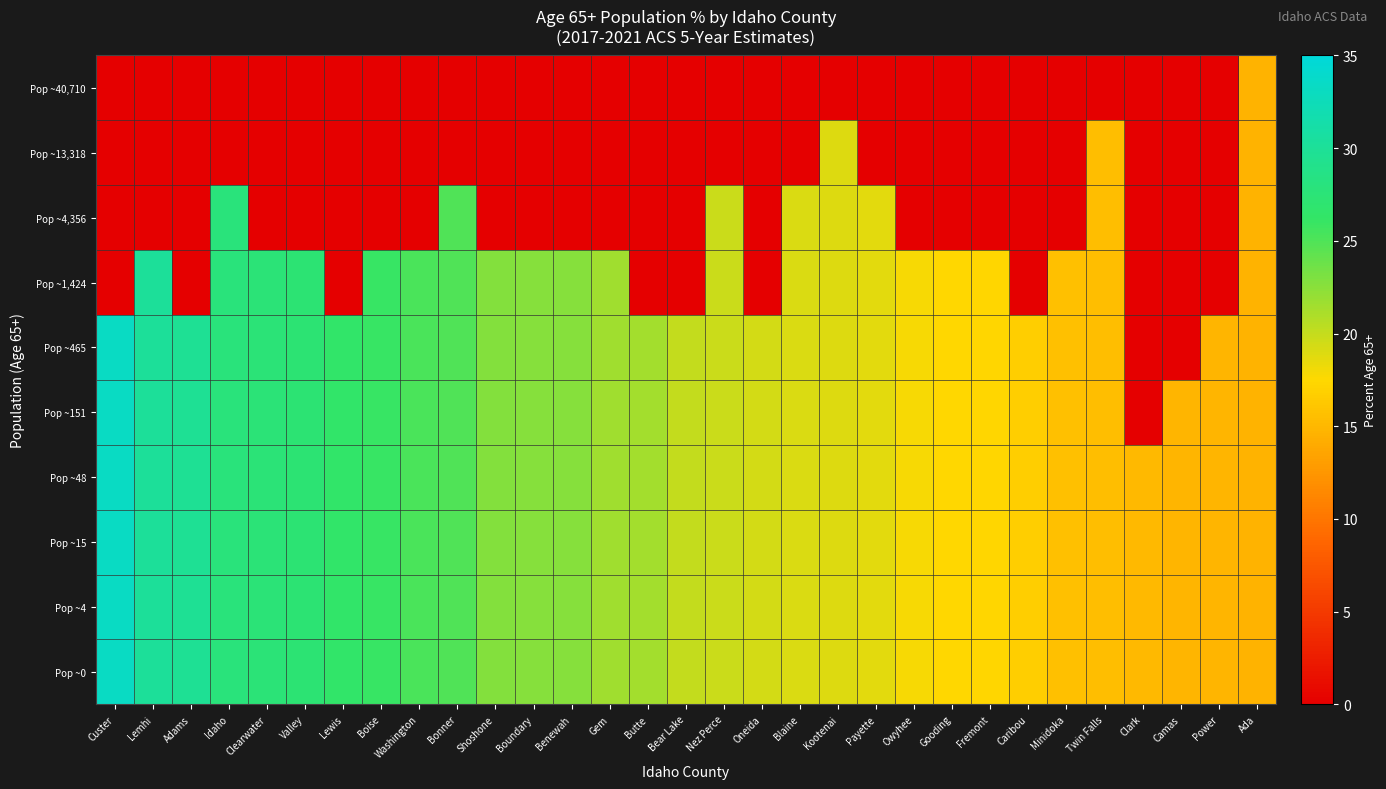

Reading left to right, extract all data points from this chart.

Pop ~0: Custer=33.3	Lemhi=30.1	Adams=29.8	Idaho=27.8	Clearwater=27.5	Valley=27.3	Lewis=26.4	Boise=26.1	Washington=25.2	Bonner=24.9	Shoshone=22.7	Boundary=22.6	Benewah=22.6	Gem=21.5	Butte=21.4	Bear Lake=20.0	Nez Perce=19.7	Oneida=19.4	Blaine=19.1	Kootenai=18.9	Payette=18.7	Owyhee=17.8	Gooding=17.4	Fremont=17.3	Caribou=16.7	Minidoka=15.6	Twin Falls=15.5	Clark=15.1	Camas=14.9	Power=14.8	Ada=14.7
Pop ~4: Custer=33.3	Lemhi=30.1	Adams=29.8	Idaho=27.8	Clearwater=27.5	Valley=27.3	Lewis=26.4	Boise=26.1	Washington=25.2	Bonner=24.9	Shoshone=22.7	Boundary=22.6	Benewah=22.6	Gem=21.5	Butte=21.4	Bear Lake=20.0	Nez Perce=19.7	Oneida=19.4	Blaine=19.1	Kootenai=18.9	Payette=18.7	Owyhee=17.8	Gooding=17.4	Fremont=17.3	Caribou=16.7	Minidoka=15.6	Twin Falls=15.5	Clark=15.1	Camas=14.9	Power=14.8	Ada=14.7
Pop ~15: Custer=33.3	Lemhi=30.1	Adams=29.8	Idaho=27.8	Clearwater=27.5	Valley=27.3	Lewis=26.4	Boise=26.1	Washington=25.2	Bonner=24.9	Shoshone=22.7	Boundary=22.6	Benewah=22.6	Gem=21.5	Butte=21.4	Bear Lake=20.0	Nez Perce=19.7	Oneida=19.4	Blaine=19.1	Kootenai=18.9	Payette=18.7	Owyhee=17.8	Gooding=17.4	Fremont=17.3	Caribou=16.7	Minidoka=15.6	Twin Falls=15.5	Clark=15.1	Camas=14.9	Power=14.8	Ada=14.7
Pop ~48: Custer=33.3	Lemhi=30.1	Adams=29.8	Idaho=27.8	Clearwater=27.5	Valley=27.3	Lewis=26.4	Boise=26.1	Washington=25.2	Bonner=24.9	Shoshone=22.7	Boundary=22.6	Benewah=22.6	Gem=21.5	Butte=21.4	Bear Lake=20.0	Nez Perce=19.7	Oneida=19.4	Blaine=19.1	Kootenai=18.9	Payette=18.7	Owyhee=17.8	Gooding=17.4	Fremont=17.3	Caribou=16.7	Minidoka=15.6	Twin Falls=15.5	Clark=15.1	Camas=14.9	Power=14.8	Ada=14.7
Pop ~151: Custer=33.3	Lemhi=30.1	Adams=29.8	Idaho=27.8	Clearwater=27.5	Valley=27.3	Lewis=26.4	Boise=26.1	Washington=25.2	Bonner=24.9	Shoshone=22.7	Boundary=22.6	Benewah=22.6	Gem=21.5	Butte=21.4	Bear Lake=20.0	Nez Perce=19.7	Oneida=19.4	Blaine=19.1	Kootenai=18.9	Payette=18.7	Owyhee=17.8	Gooding=17.4	Fremont=17.3	Caribou=16.7	Minidoka=15.6	Twin Falls=15.5	Clark=0.0	Camas=14.9	Power=14.8	Ada=14.7
Pop ~465: Custer=33.3	Lemhi=30.1	Adams=29.8	Idaho=27.8	Clearwater=27.5	Valley=27.3	Lewis=26.4	Boise=26.1	Washington=25.2	Bonner=24.9	Shoshone=22.7	Boundary=22.6	Benewah=22.6	Gem=21.5	Butte=21.4	Bear Lake=20.0	Nez Perce=19.7	Oneida=19.4	Blaine=19.1	Kootenai=18.9	Payette=18.7	Owyhee=17.8	Gooding=17.4	Fremont=17.3	Caribou=16.7	Minidoka=15.6	Twin Falls=15.5	Clark=0.0	Camas=0.0	Power=14.8	Ada=14.7
Pop ~1,424: Custer=0.0	Lemhi=30.1	Adams=0.0	Idaho=27.8	Clearwater=27.5	Valley=27.3	Lewis=0.0	Boise=26.1	Washington=25.2	Bonner=24.9	Shoshone=22.7	Boundary=22.6	Benewah=22.6	Gem=21.5	Butte=0.0	Bear Lake=0.0	Nez Perce=19.7	Oneida=0.0	Blaine=19.1	Kootenai=18.9	Payette=18.7	Owyhee=17.8	Gooding=17.4	Fremont=17.3	Caribou=0.0	Minidoka=15.6	Twin Falls=15.5	Clark=0.0	Camas=0.0	Power=0.0	Ada=14.7
Pop ~4,356: Custer=0.0	Lemhi=0.0	Adams=0.0	Idaho=27.8	Clearwater=0.0	Valley=0.0	Lewis=0.0	Boise=0.0	Washington=0.0	Bonner=24.9	Shoshone=0.0	Boundary=0.0	Benewah=0.0	Gem=0.0	Butte=0.0	Bear Lake=0.0	Nez Perce=19.7	Oneida=0.0	Blaine=19.1	Kootenai=18.9	Payette=18.7	Owyhee=0.0	Gooding=0.0	Fremont=0.0	Caribou=0.0	Minidoka=0.0	Twin Falls=15.5	Clark=0.0	Camas=0.0	Power=0.0	Ada=14.7
Pop ~13,318: Custer=0.0	Lemhi=0.0	Adams=0.0	Idaho=0.0	Clearwater=0.0	Valley=0.0	Lewis=0.0	Boise=0.0	Washington=0.0	Bonner=0.0	Shoshone=0.0	Boundary=0.0	Benewah=0.0	Gem=0.0	Butte=0.0	Bear Lake=0.0	Nez Perce=0.0	Oneida=0.0	Blaine=0.0	Kootenai=18.9	Payette=0.0	Owyhee=0.0	Gooding=0.0	Fremont=0.0	Caribou=0.0	Minidoka=0.0	Twin Falls=15.5	Clark=0.0	Camas=0.0	Power=0.0	Ada=14.7
Pop ~40,710: Custer=0.0	Lemhi=0.0	Adams=0.0	Idaho=0.0	Clearwater=0.0	Valley=0.0	Lewis=0.0	Boise=0.0	Washington=0.0	Bonner=0.0	Shoshone=0.0	Boundary=0.0	Benewah=0.0	Gem=0.0	Butte=0.0	Bear Lake=0.0	Nez Perce=0.0	Oneida=0.0	Blaine=0.0	Kootenai=0.0	Payette=0.0	Owyhee=0.0	Gooding=0.0	Fremont=0.0	Caribou=0.0	Minidoka=0.0	Twin Falls=0.0	Clark=0.0	Camas=0.0	Power=0.0	Ada=14.7